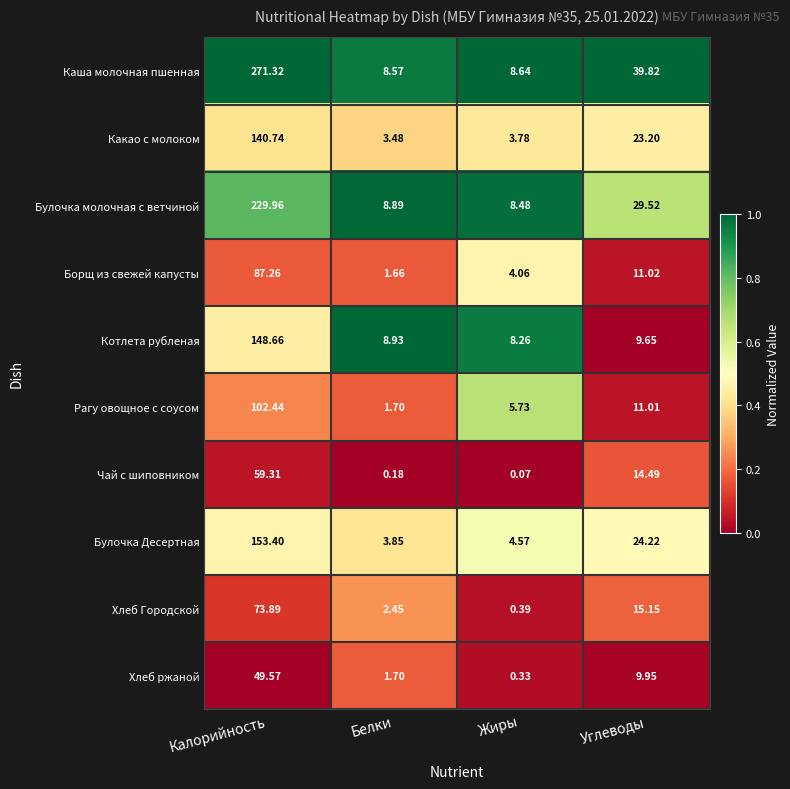

At which label does Рагу овощное с соусом first exceed 11?

Калорийность